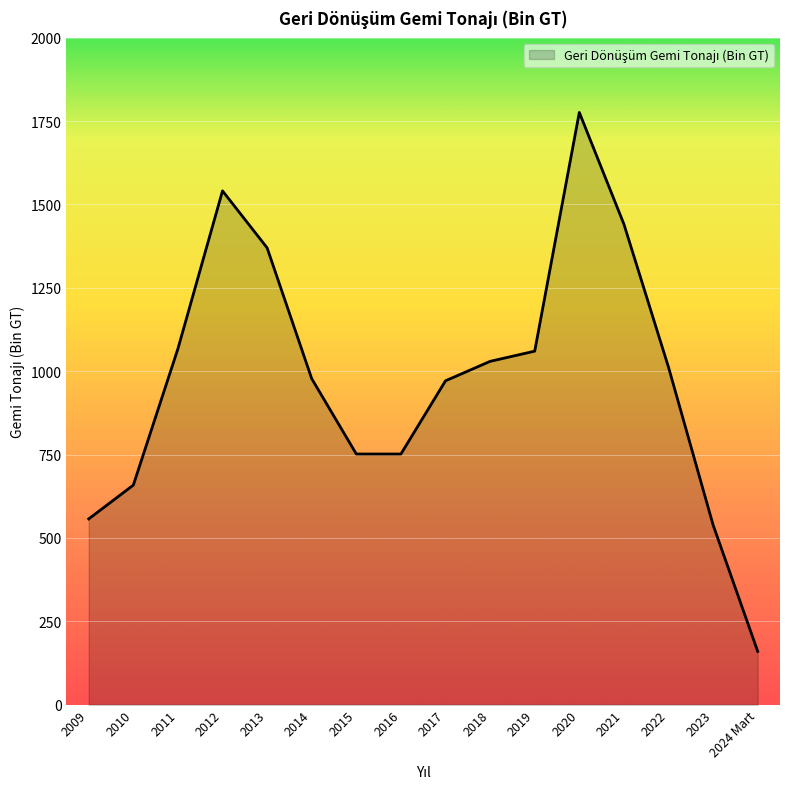

The value at 2014 is 1714.0. True or false?

False